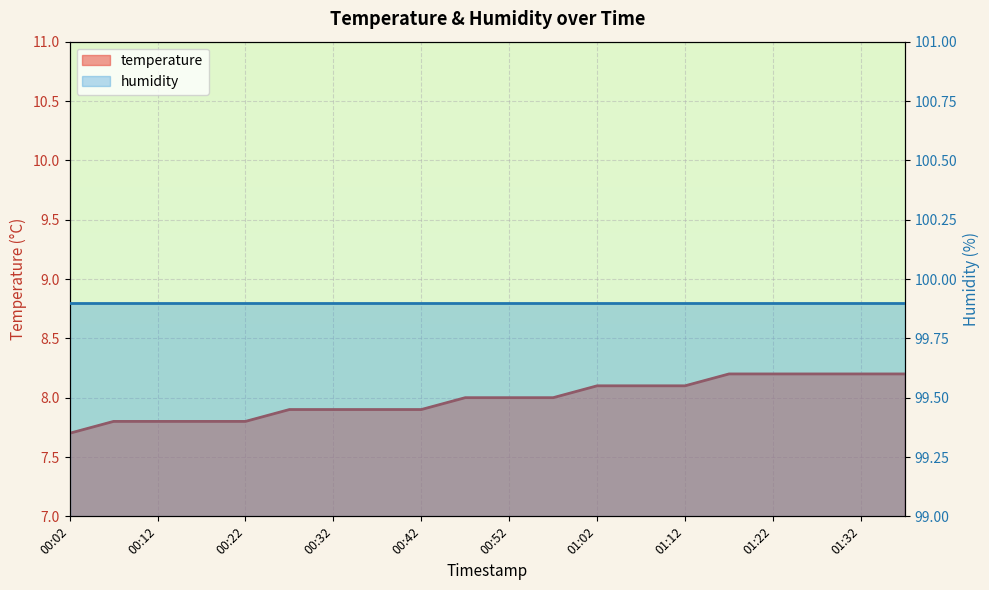

What is the difference between the maximum and minimum values?

0.5